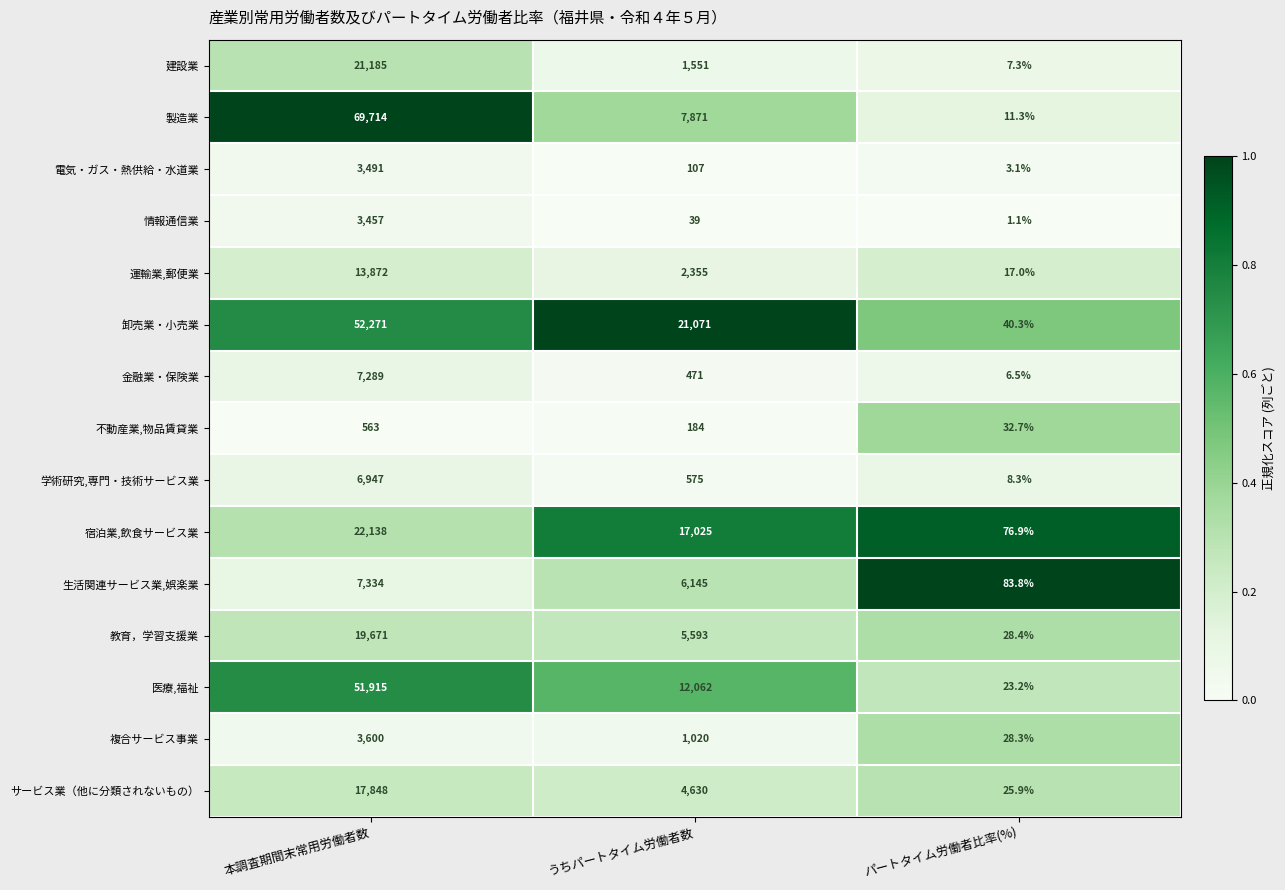

How many series are shown in this chart?

15